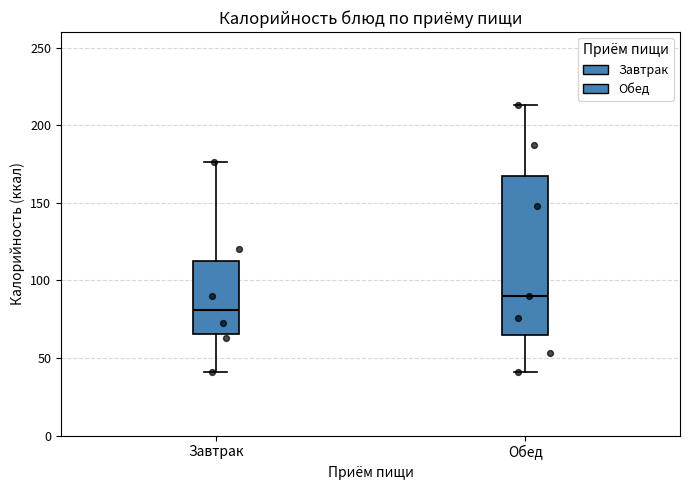

Reading left to right, transcribe this box plot: for each box, give where its median line is, the range the box spans, and where its two whiskers end, as read against the y-axis. The values are not printed on the chart, so give them approximately, as read against the axis.

Завтрак: median 80, box 65 to 115, whiskers 40 to 175
Обед: median 90, box 65 to 165, whiskers 40 to 215